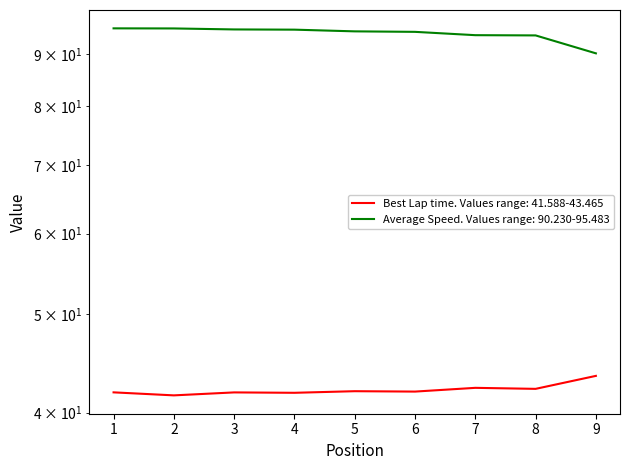

At which category is the sum across all series the highest?

1